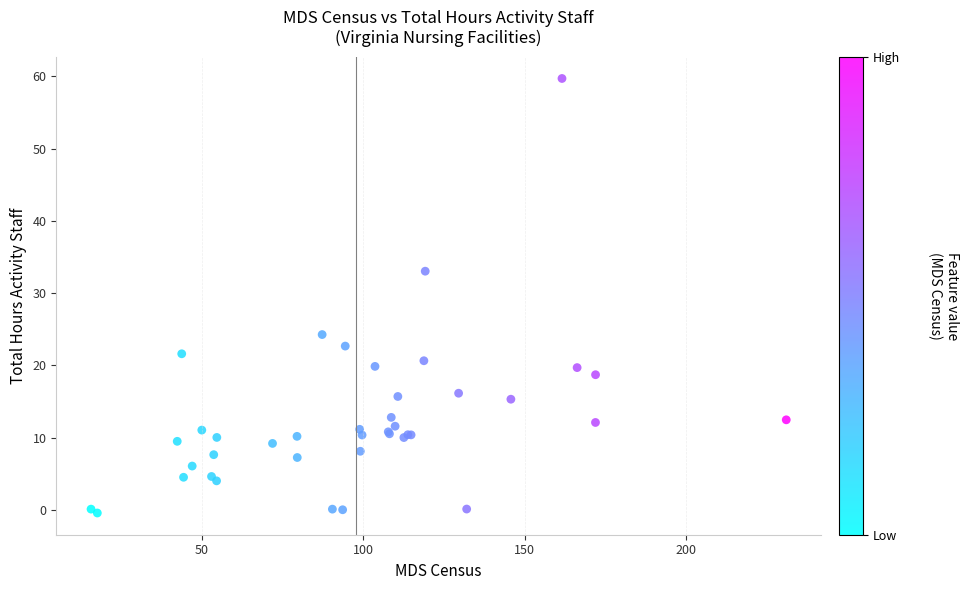

What Y value in the scatter plot is closest to 29?

33.0